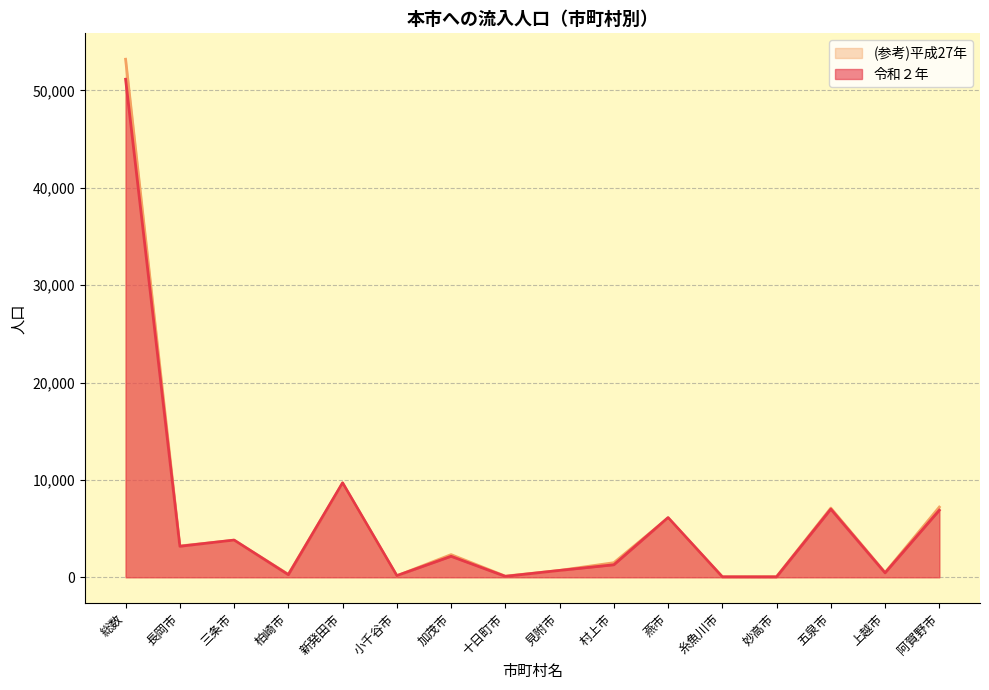

Reading right to left, what are all the values shown in this chart?

令和２年: 6887	453	6999	40	46	6130	1283	703	93	2154	169	9700	263	3820	3181	51144
(参考)平成27年: 7207	487	7106	64	47	6089	1496	704	119	2327	150	9660	301	3804	3215	53200